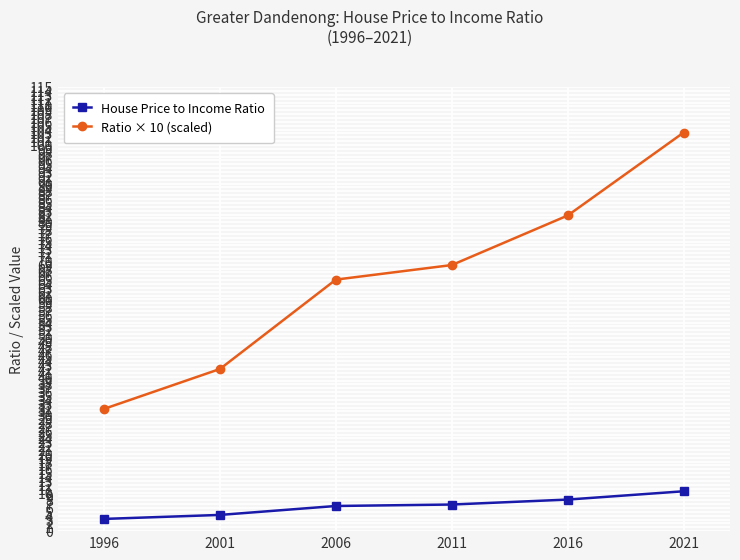

What is the minimum value shown in the chart?

3.2